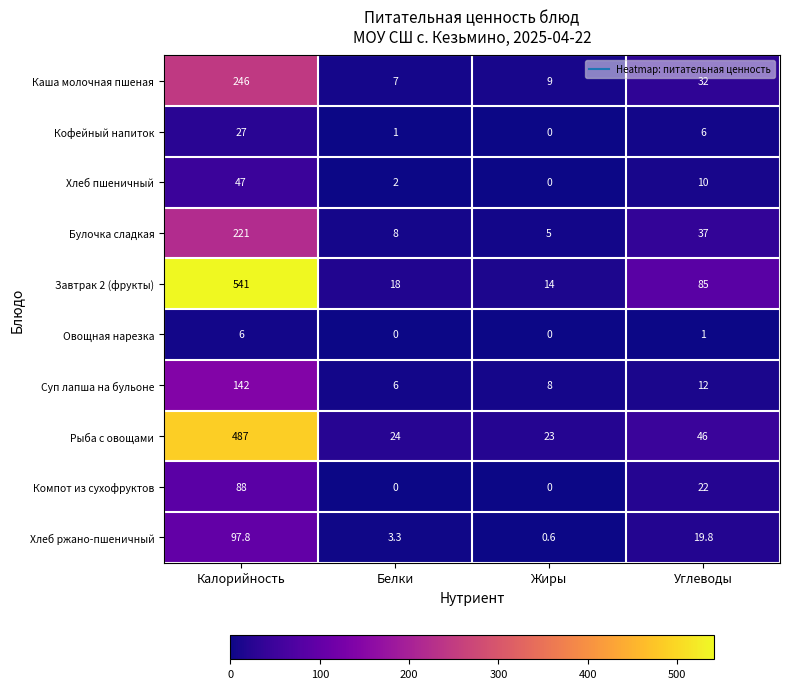

How many positive values does the Кофейный напиток series have?

3